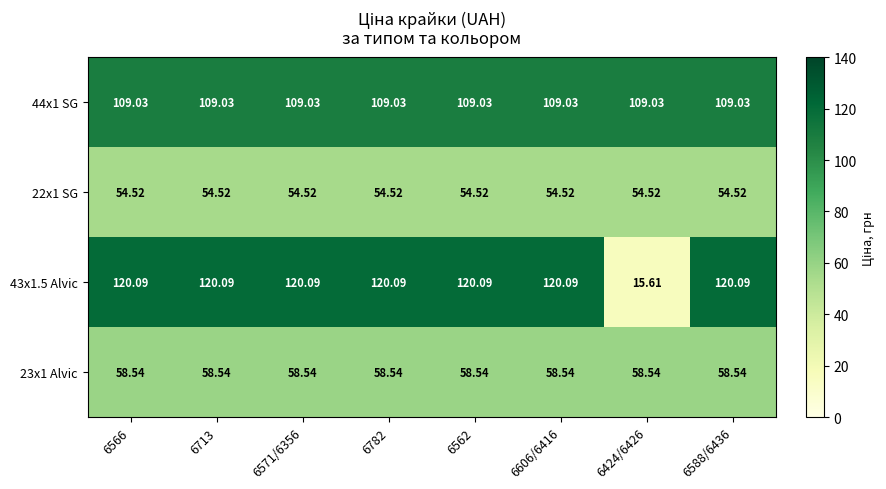

What is the total value across all series at 6782?

342.2